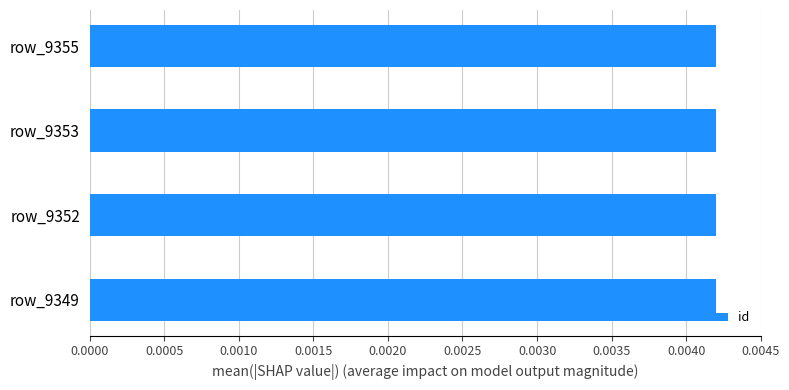

How many values are between 0 and 1?

4